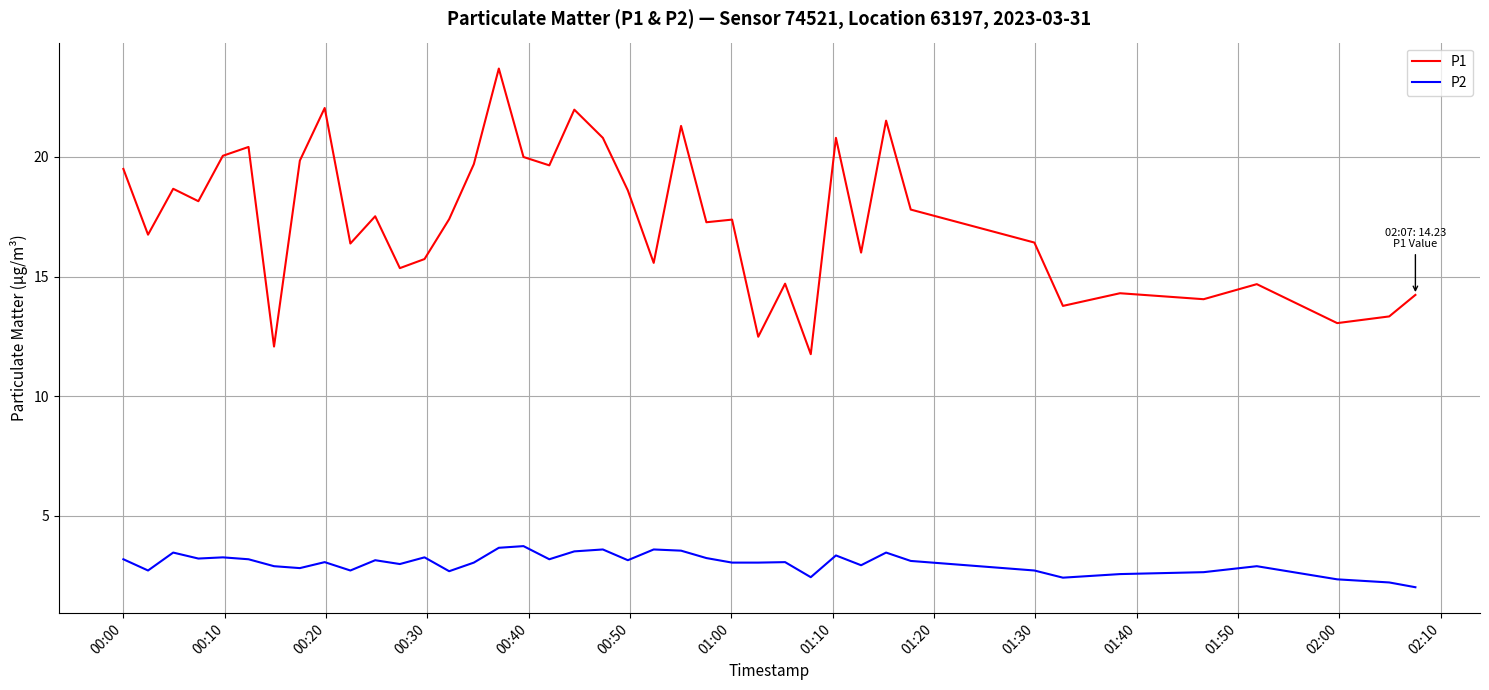

What is the minimum value shown in the chart?

2.0